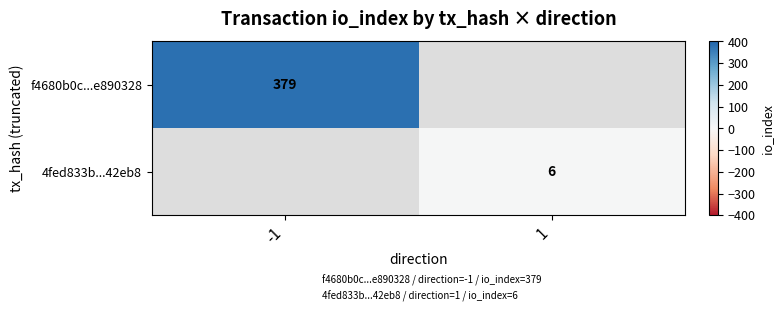

What is the minimum value for f4680b0c...e890328?

379.0